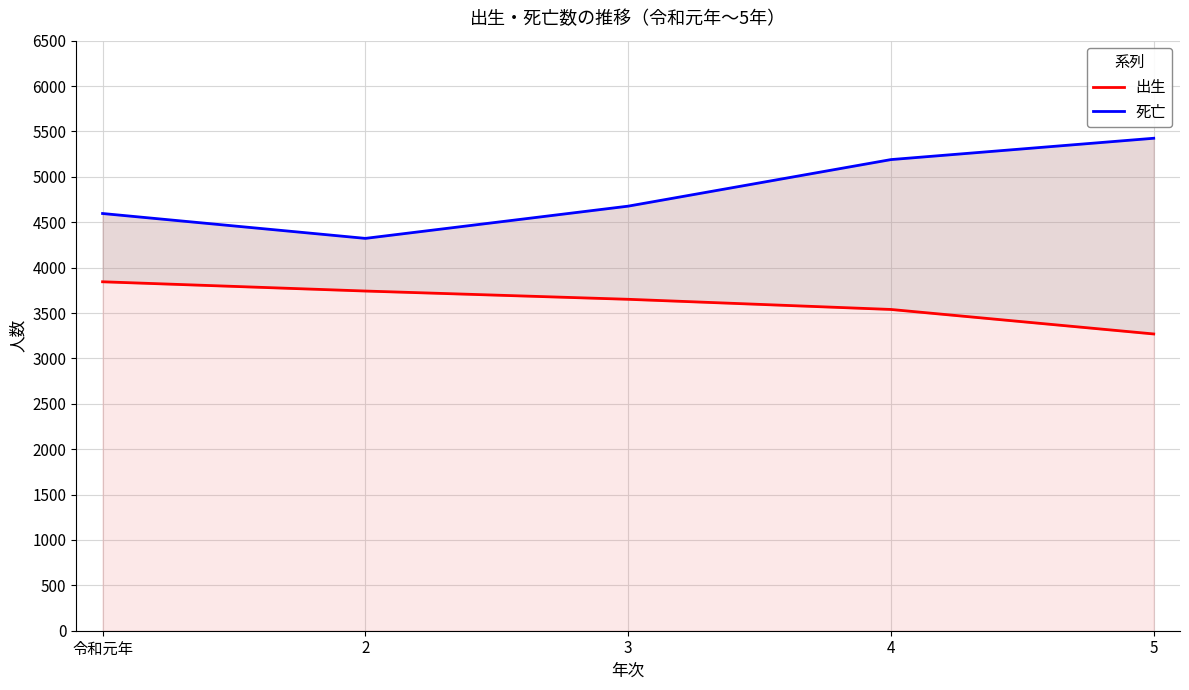

True or false: 死亡 and 出生 intersect in this chart.

False